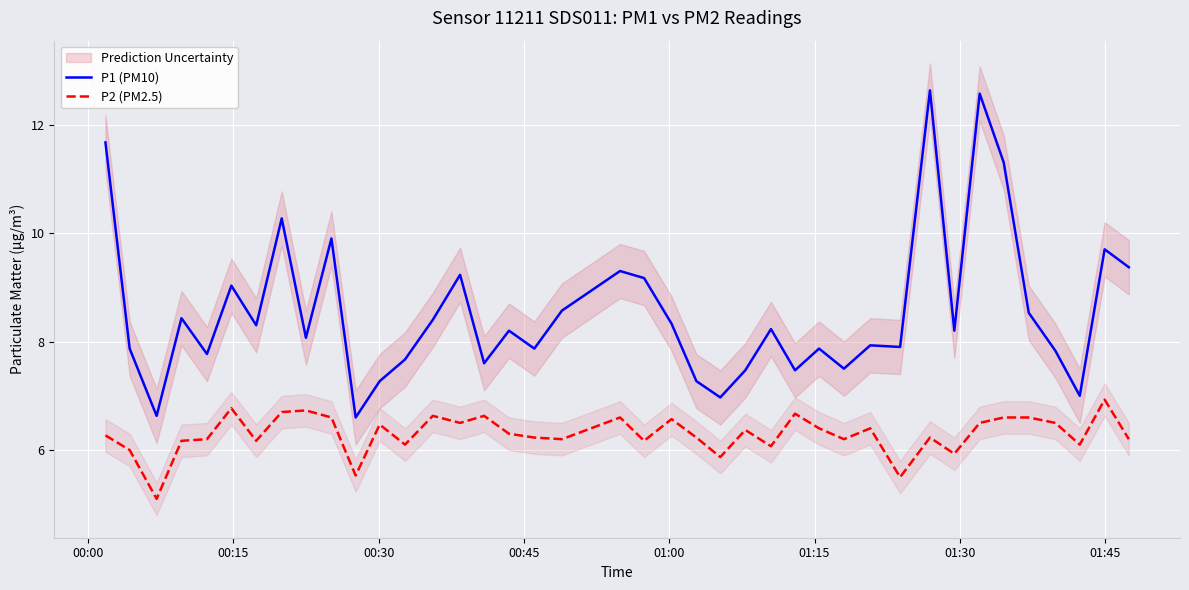

How many lines are shown in the chart?

2